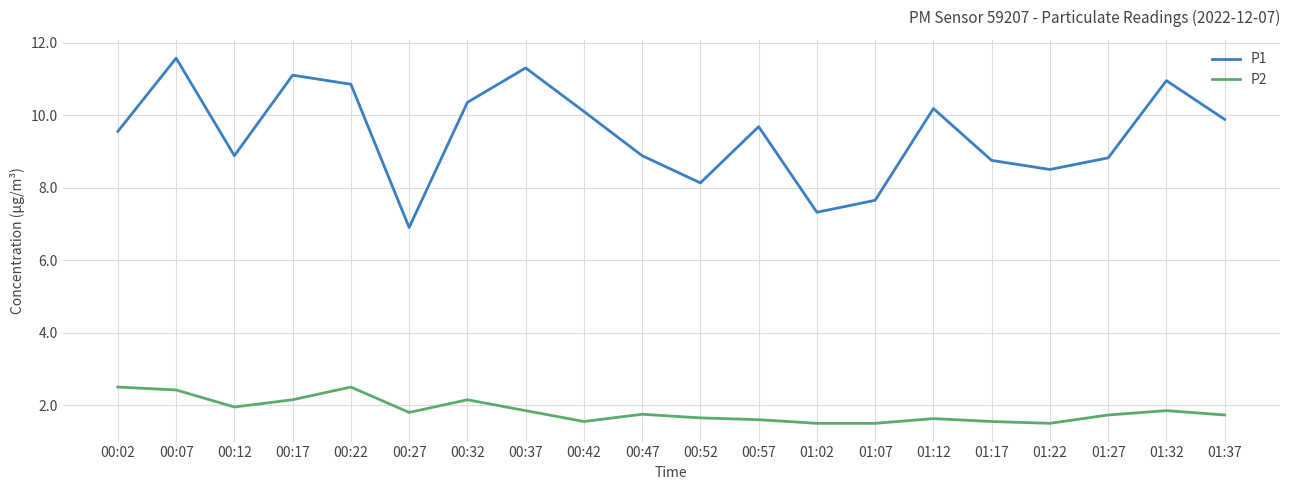

At which label does P1 reach its peak?

00:07